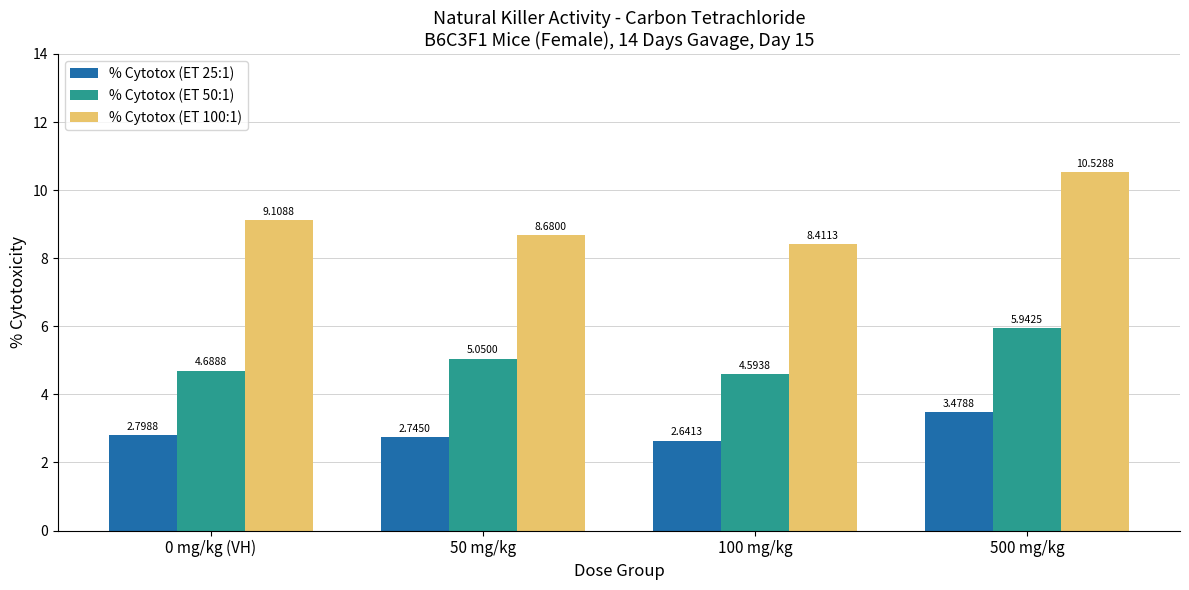

What is the average value of the % Cytotox (ET 50:1) series?

5.1